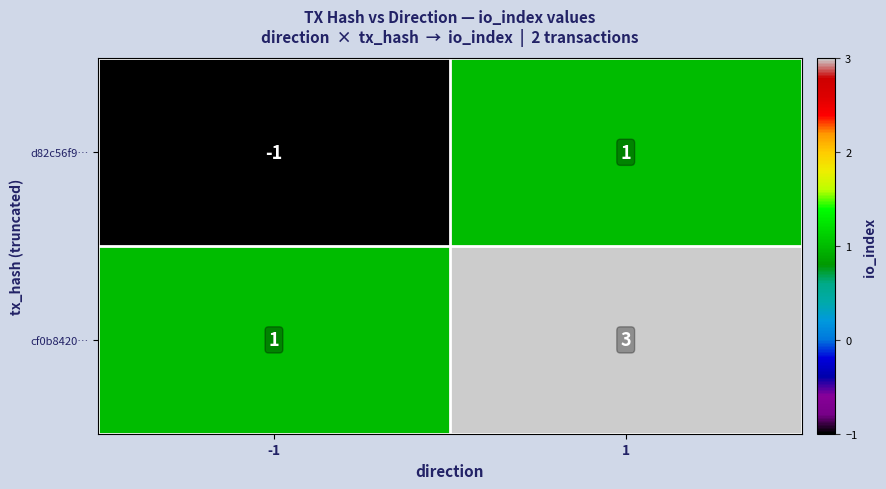

How many distinct data groups are displayed?

2